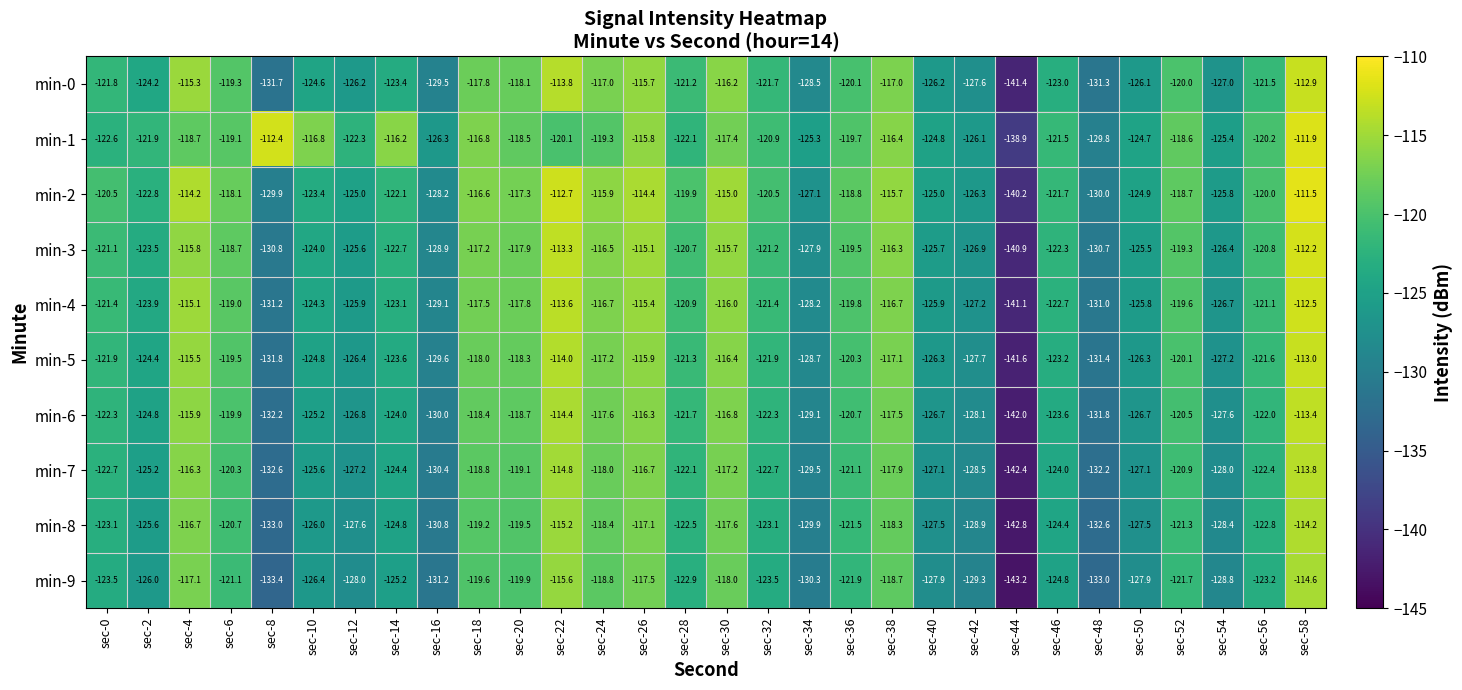

Rank the series at sec-6 from highest to lowest value.

min-2, min-3, min-4, min-1, min-0, min-5, min-6, min-7, min-8, min-9